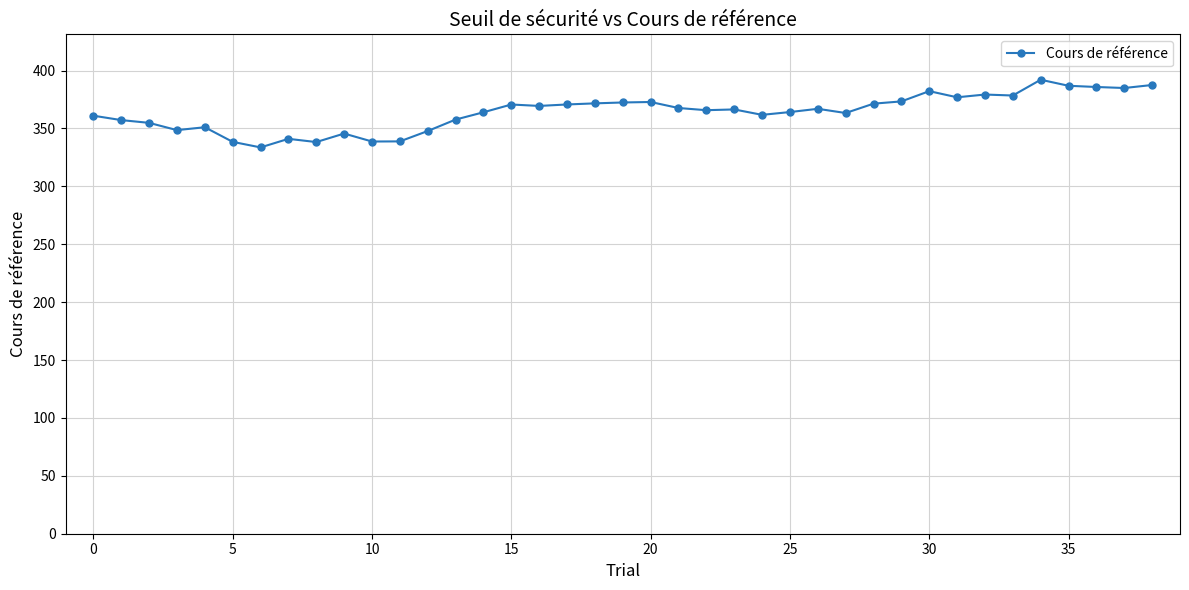

What is the difference between the second highest and minimum values?

53.9